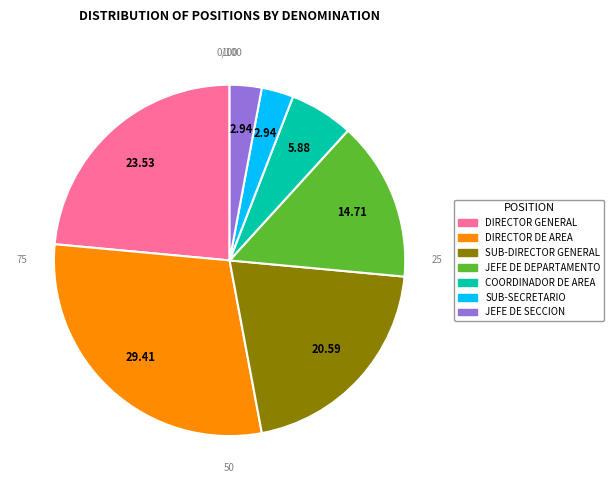

Which category has the biggest portion of the pie?

DIRECTOR DE AREA